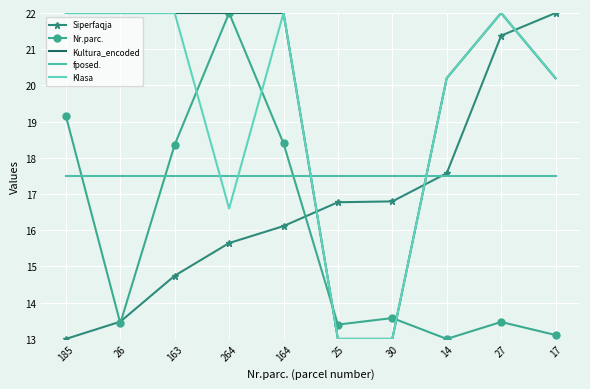

Where is the first local maximum for Klasa?

164